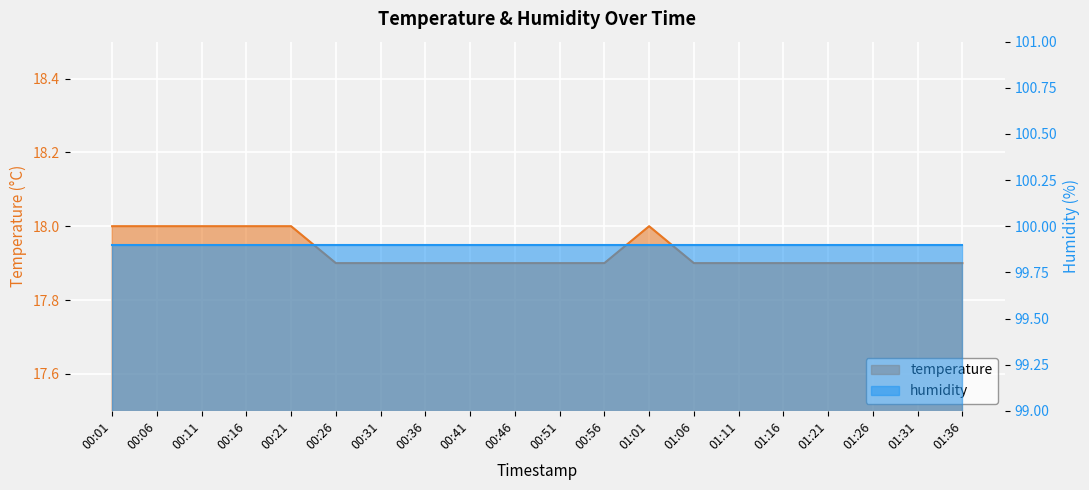

What is the change in value from 00:36 to 01:01?

+0.1